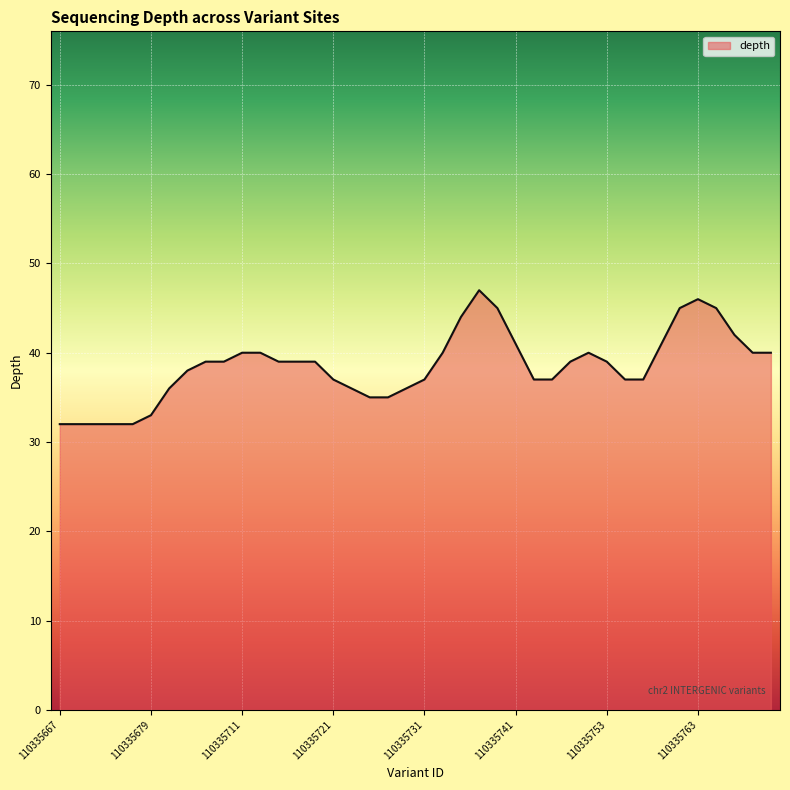

What is the maximum value shown in the chart?

47